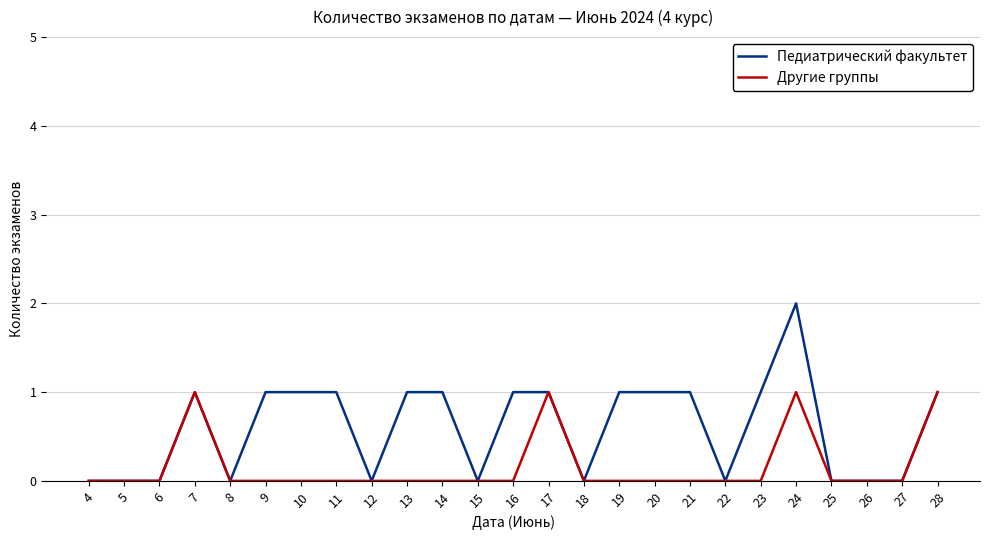

At which category is the sum across all series the highest?

24